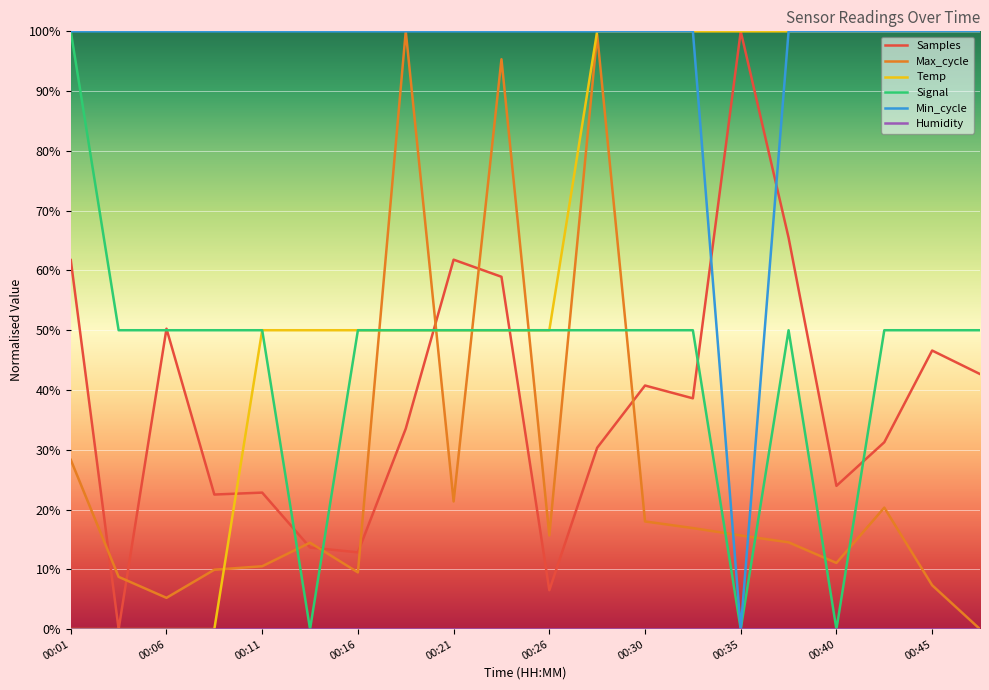

What is the average value of the Temp series?

62.5